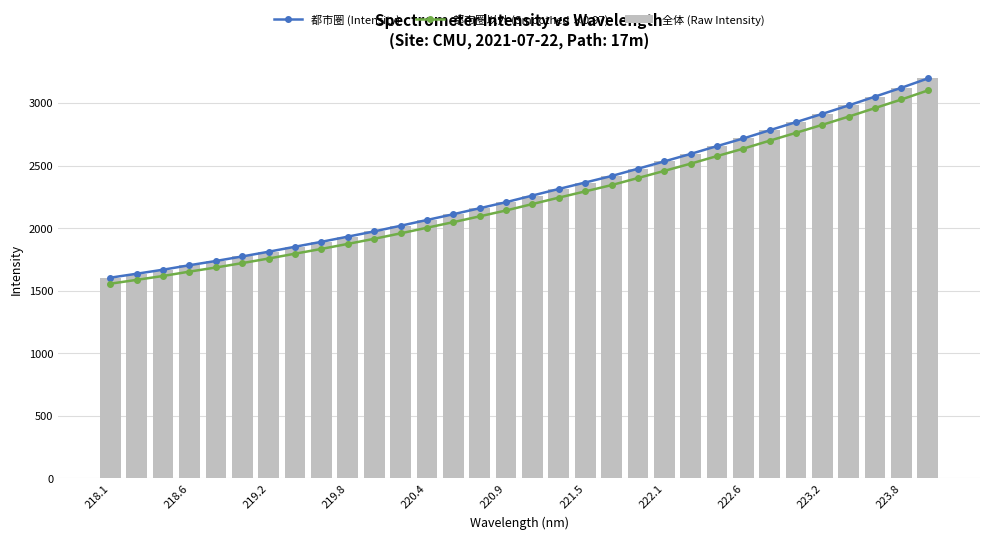

At how many categories does at least one series exceed 2897?

5